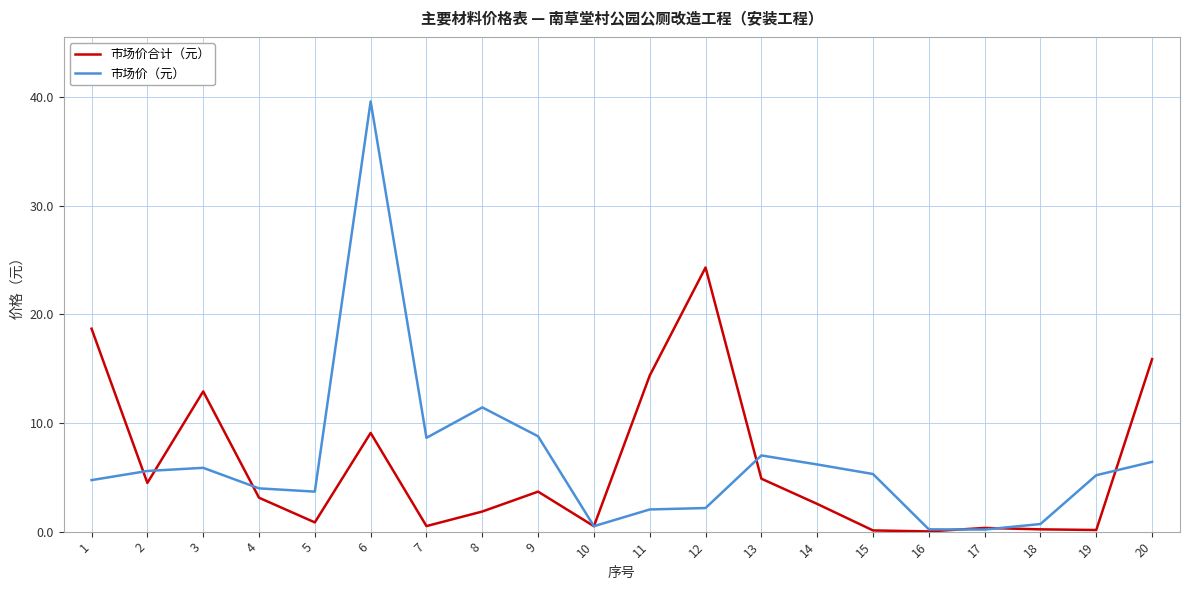

Does the chart display data point markers on the line(s)?

No